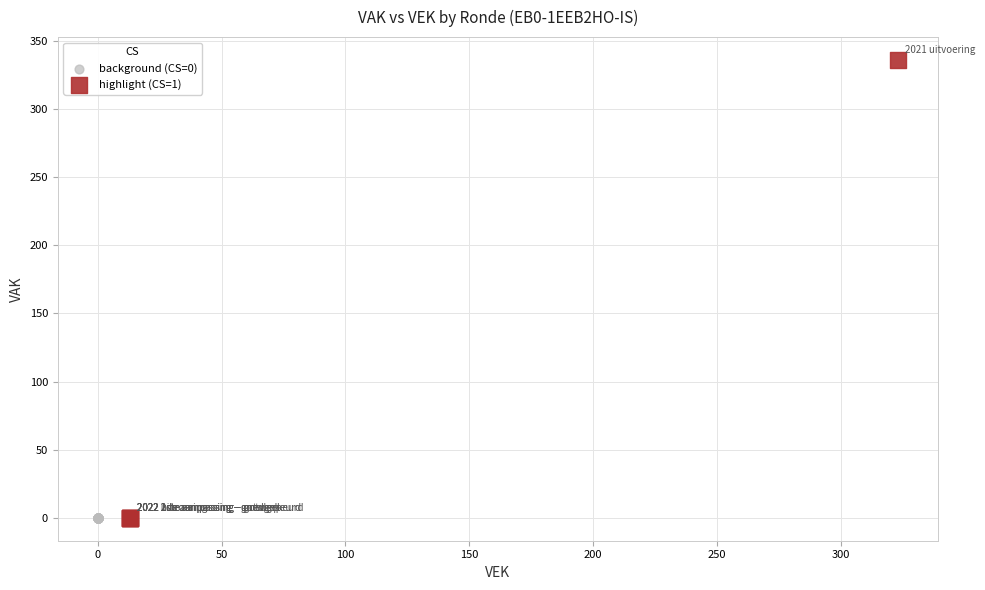

What are all the series names shown in the legend?

background (CS=0), highlight (CS=1)